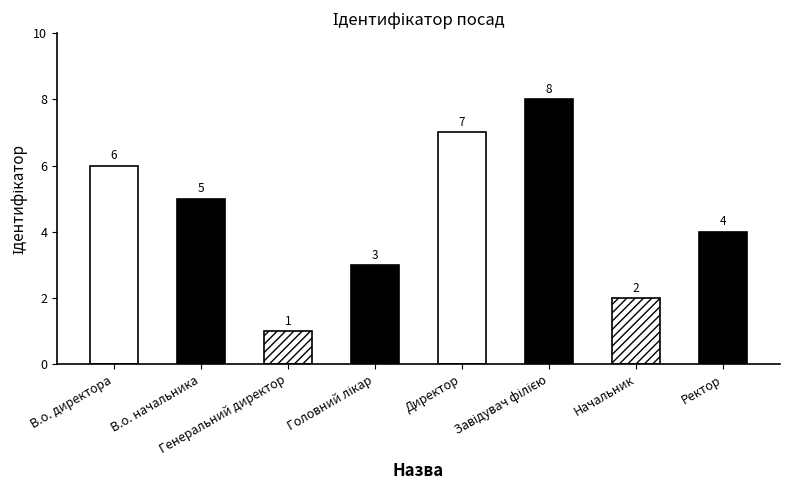

What is the label of the 8th bar from the right?

В.о. директора